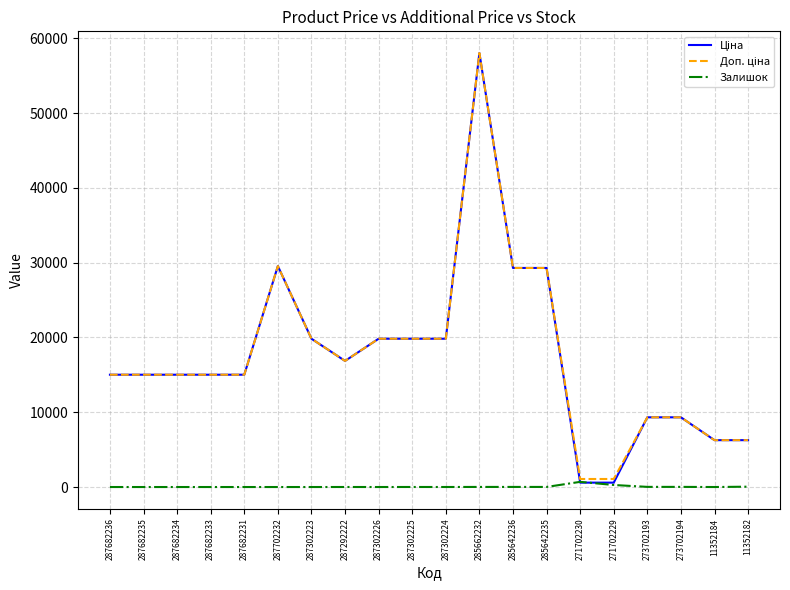

At how many categories does at least one series exceed 36839?

1